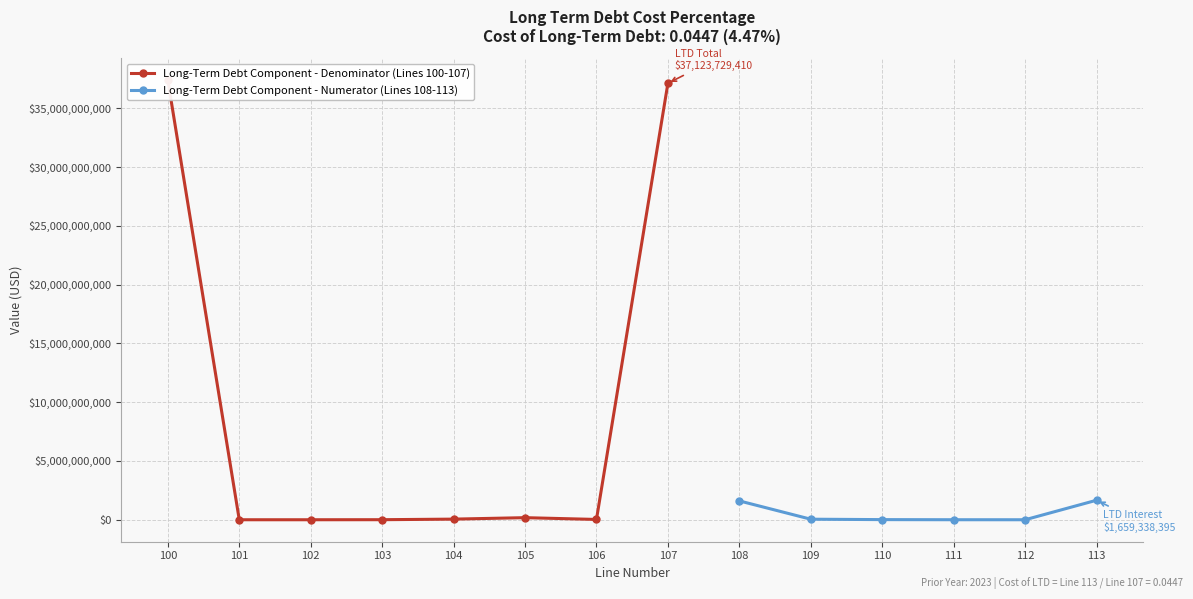

Is it true that Line Numbers equals 103.0 at 103?

True